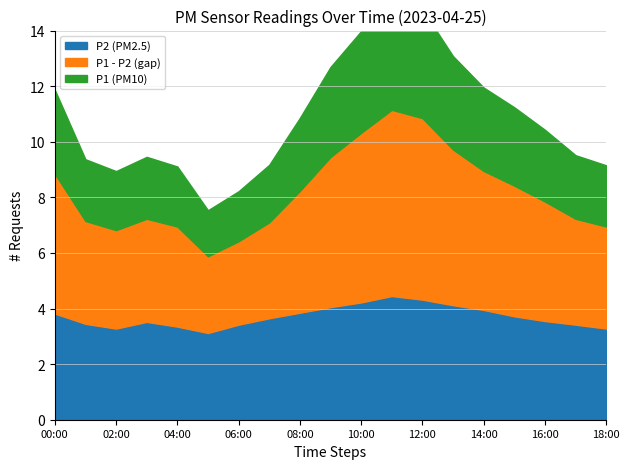

Between 08:00 and 17:00, which series saw the biggest shift?

P1